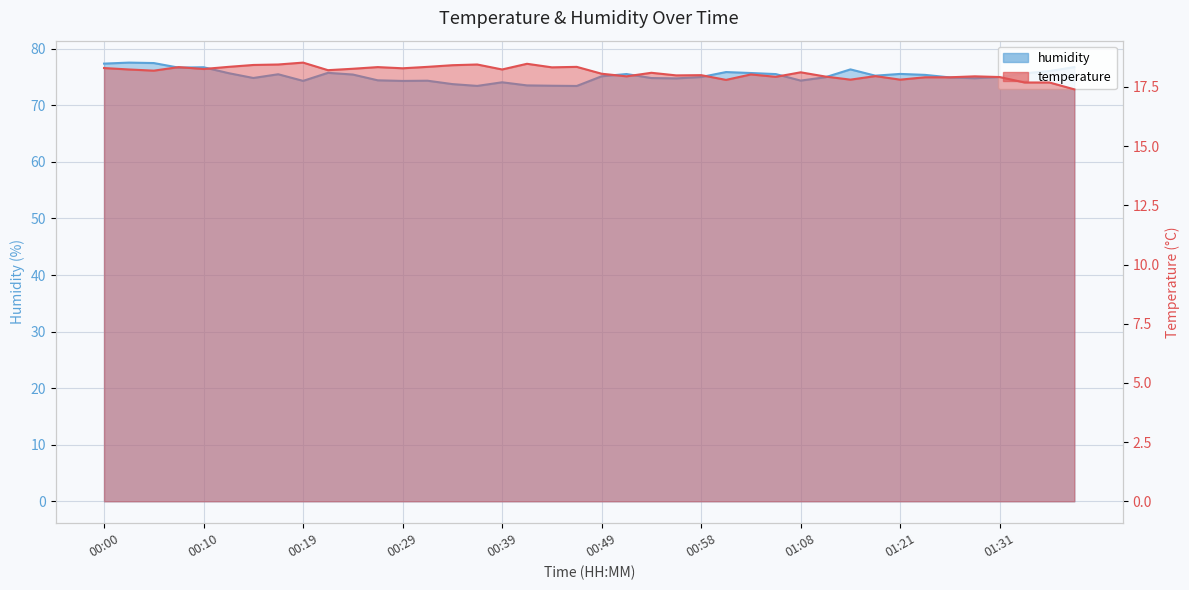

How many series are shown in this chart?

2